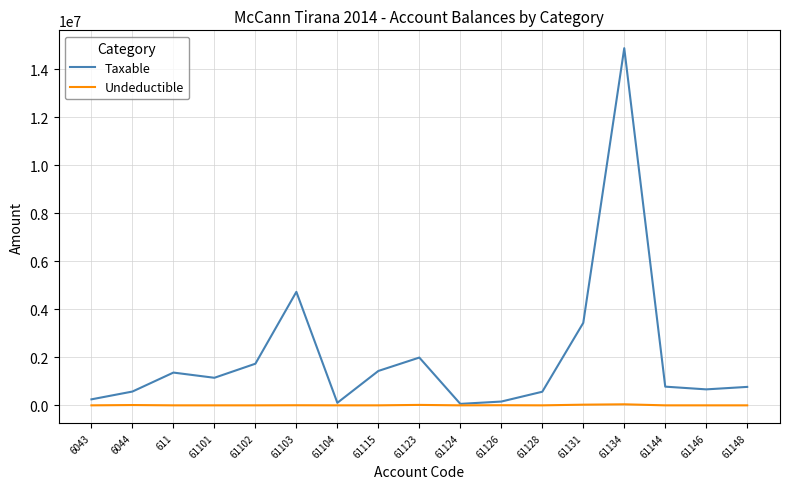

Between 611 and 61128, which series saw the biggest shift?

Taxable